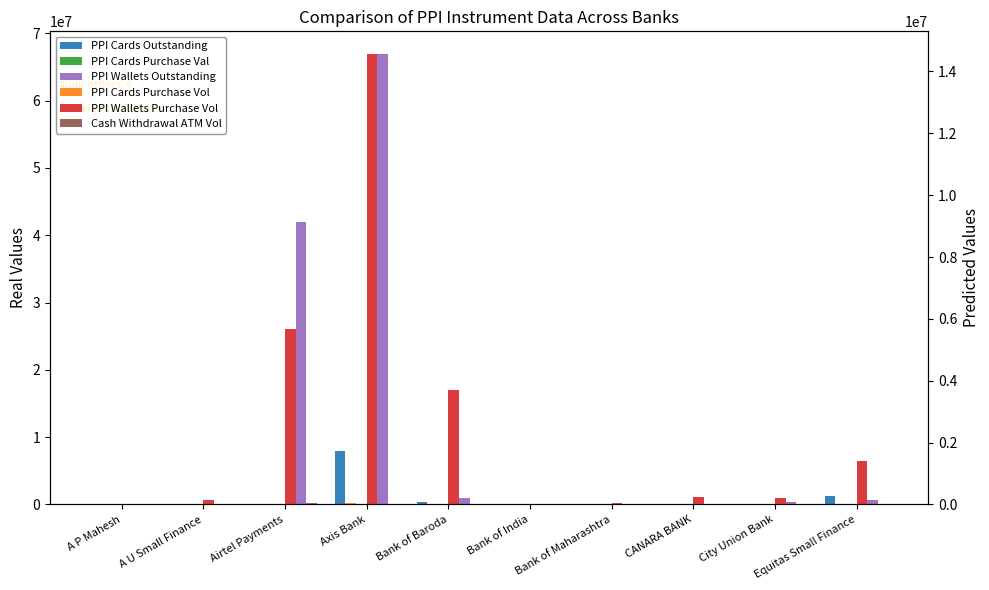

At which label is PPI Cards Purchase Val closest to 33902?

Bank of Baroda